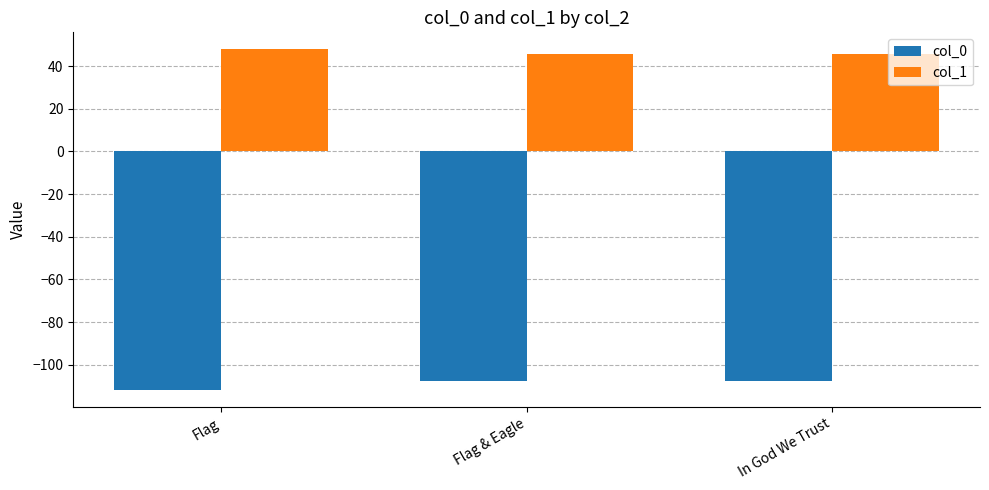

What is the spread (max minus min) of values at Flag & Eagle?

153.3